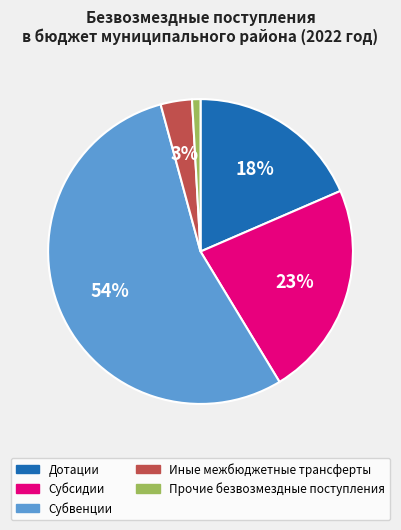

Is it true that Иные межбюджетные трансферты is 3% of the pie?

True